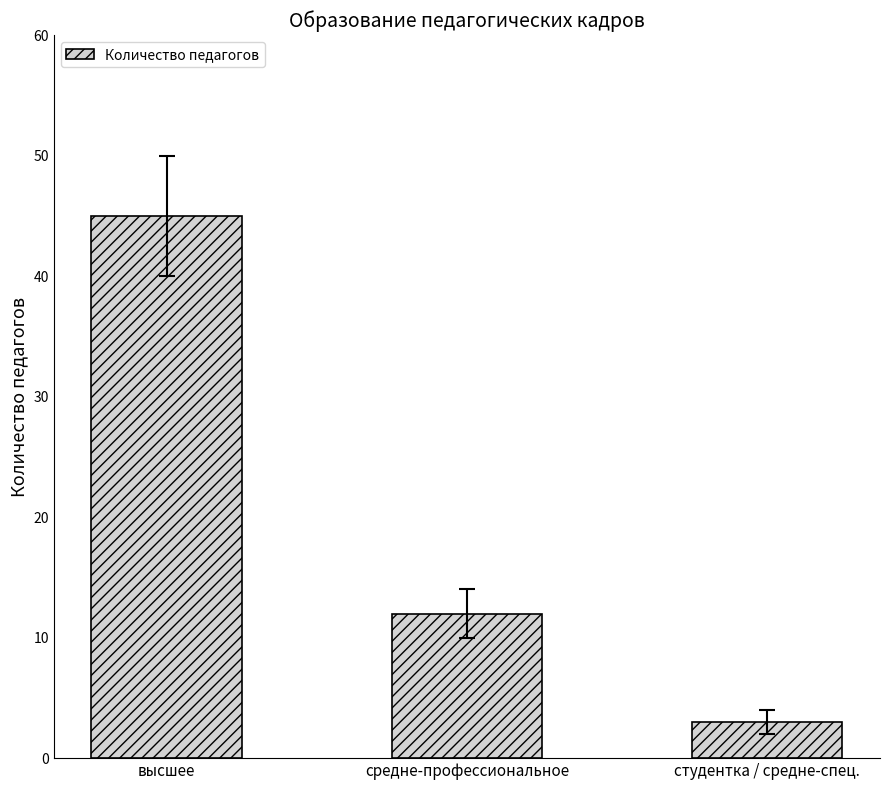

Count the values in the range 3 to 45.

3